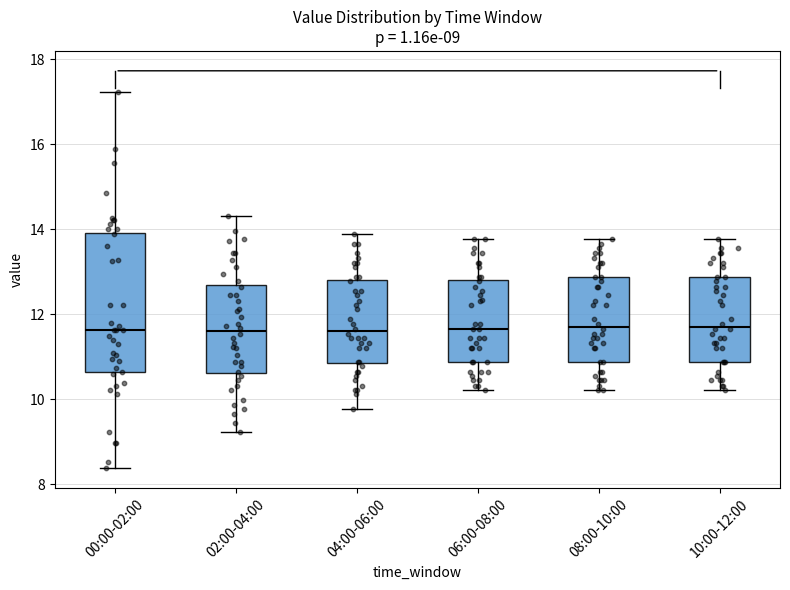

Comparing the boxes themselves (not the whiskers), which one is the tallest?

00:00-02:00